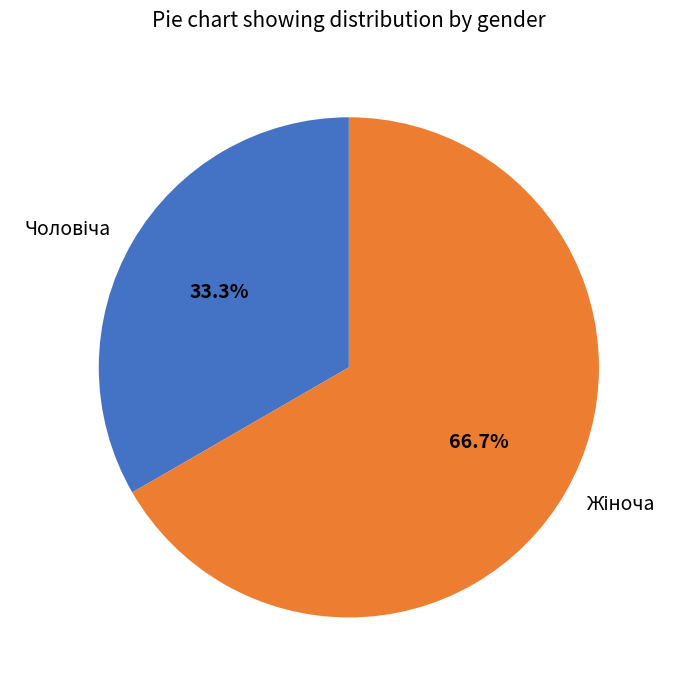

Is there any slice that represents more than half of the pie?

Yes